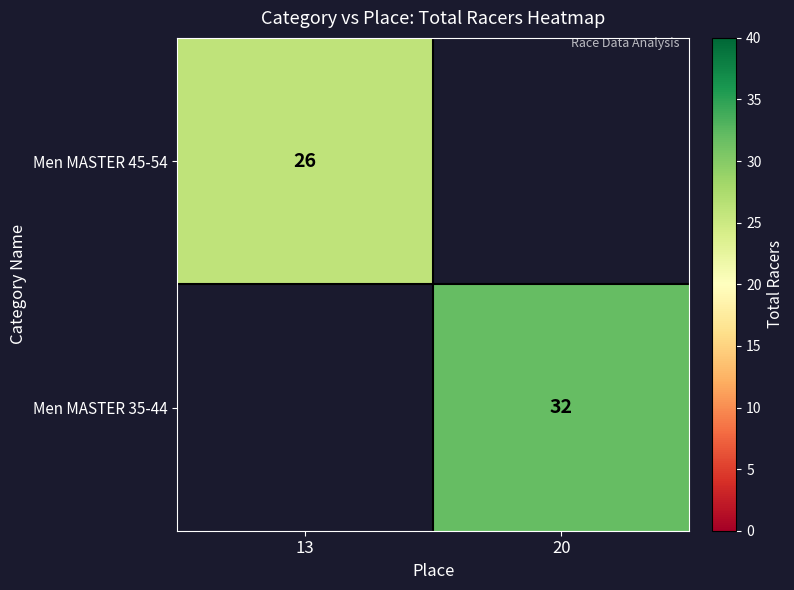

True or false: Men MASTER 35-44 has a value of 15 at 20.

False